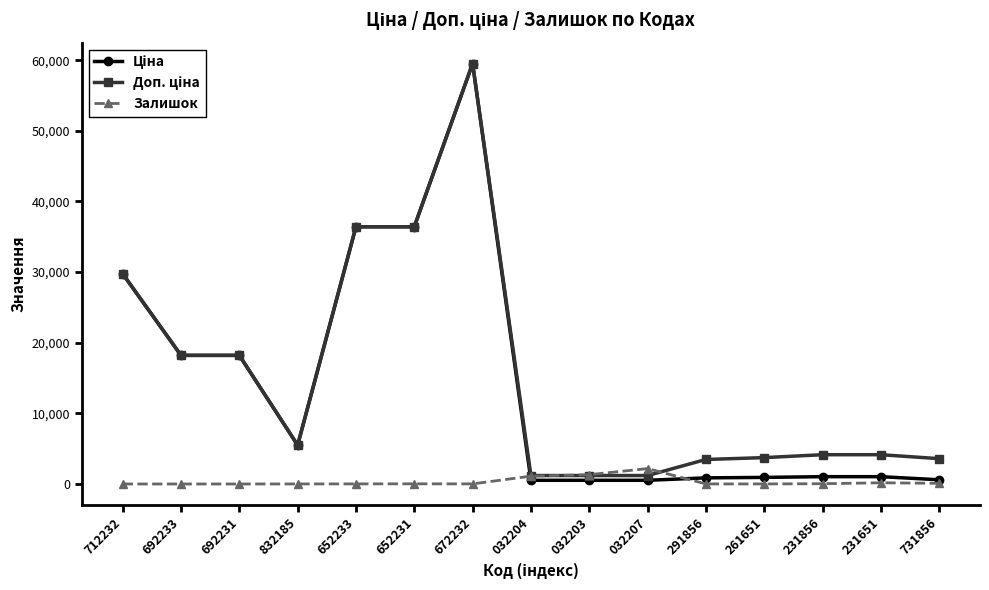

The value of Залишок at 032207 is 2181.0. True or false?

True